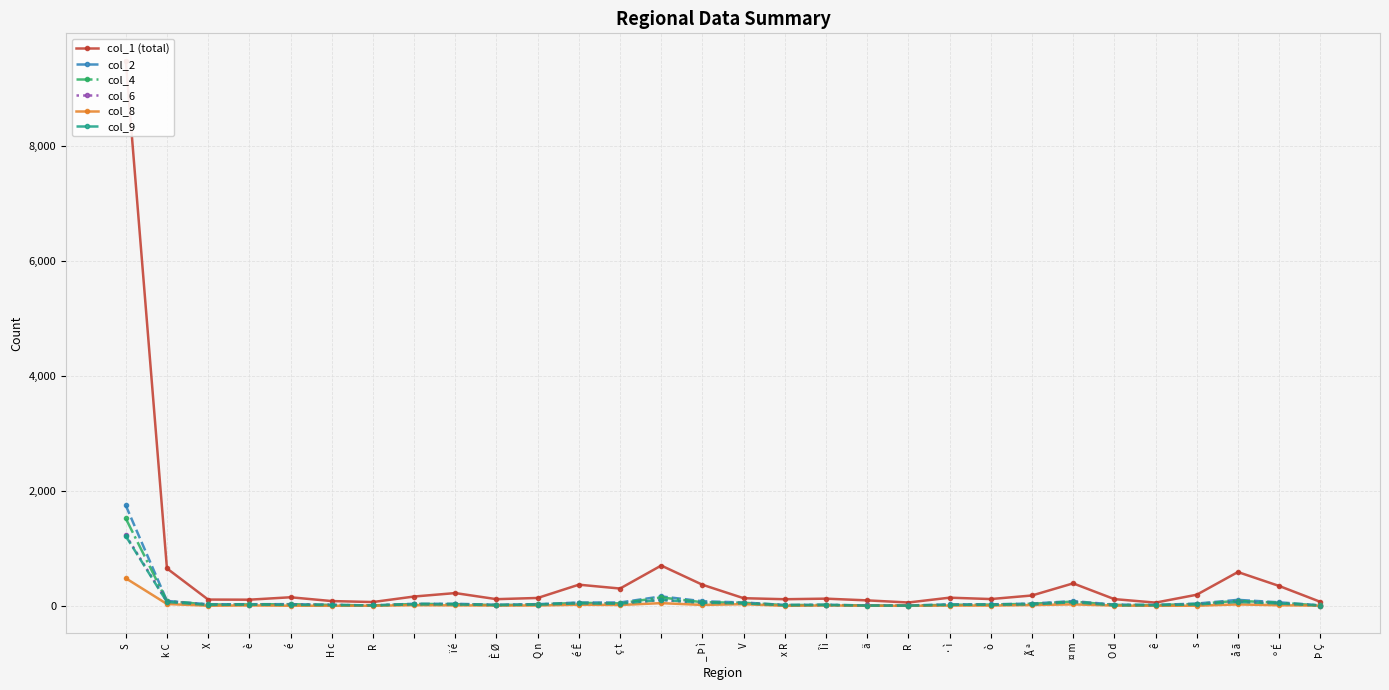

At ä, list the series in order from smallest to largest.

col_8, col_9, col_2, col_4, col_6, col_1 (total)